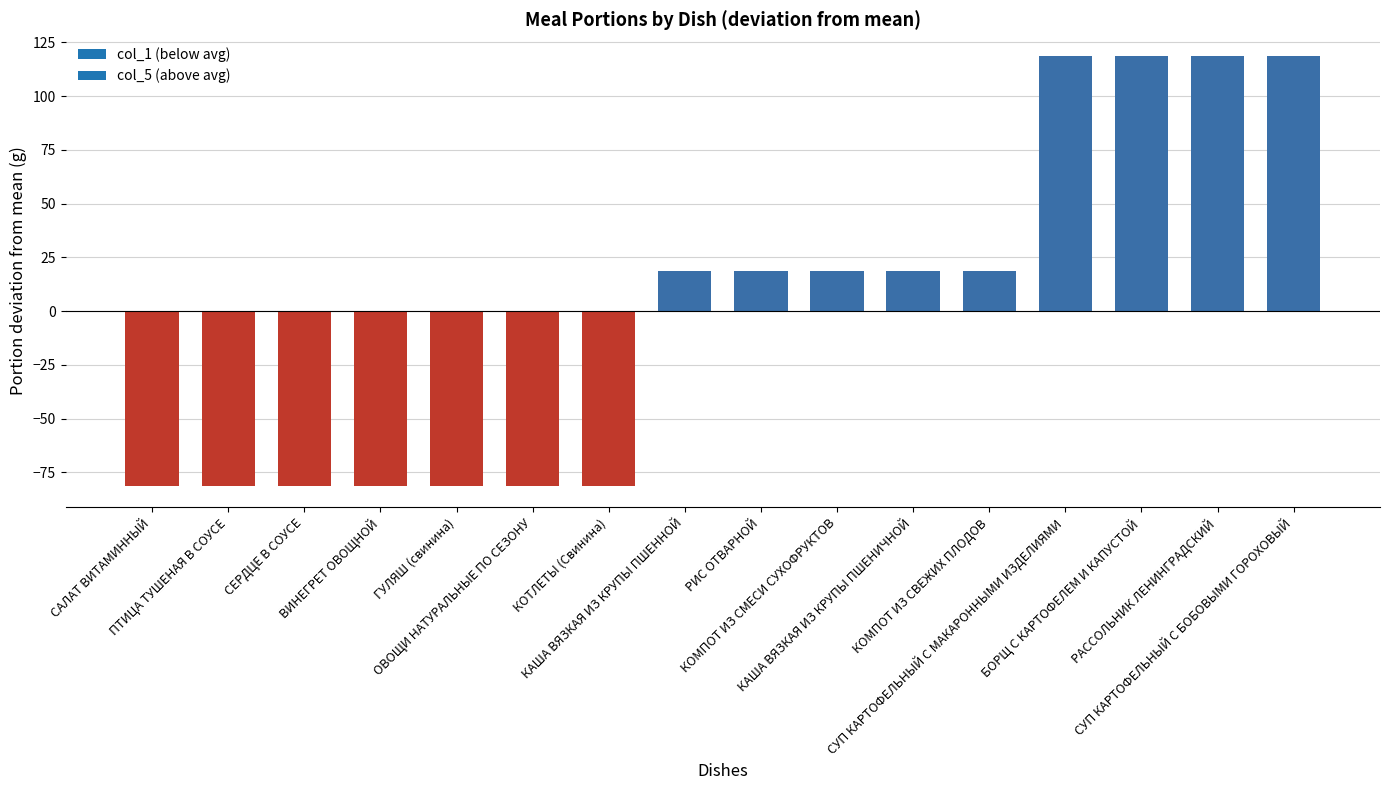

What is the value of the 11th bar from the left?

18.8